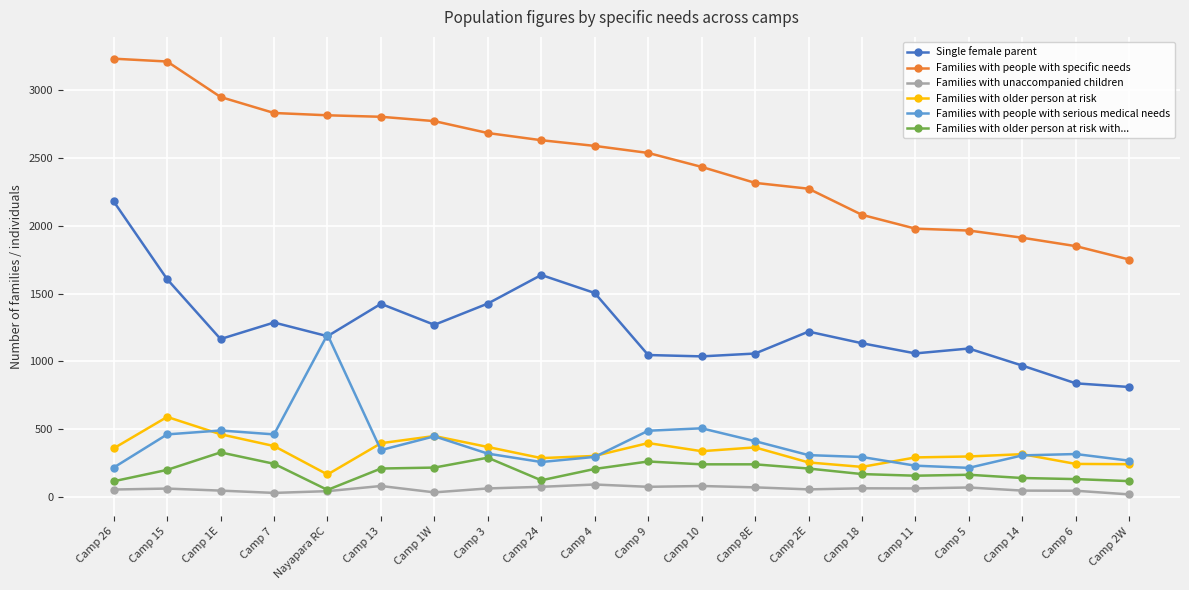

How many lines are shown in the chart?

6